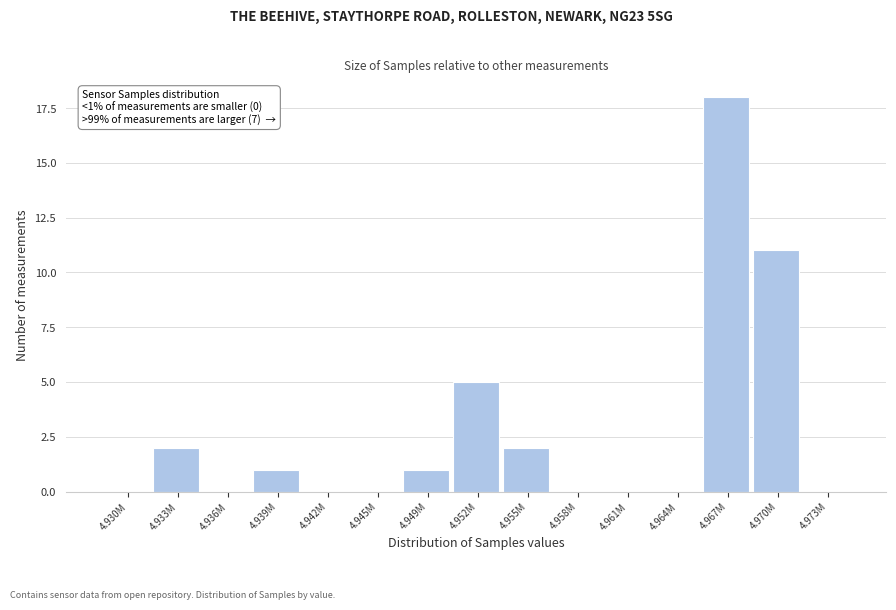

Reading right to left, transcribe all the data shown in this chart.

4.973M=0	4.970M=11	4.967M=18	4.964M=0	4.961M=0	4.958M=0	4.955M=2	4.952M=5	4.949M=1	4.945M=0	4.942M=0	4.939M=1	4.936M=0	4.933M=2	4.930M=0